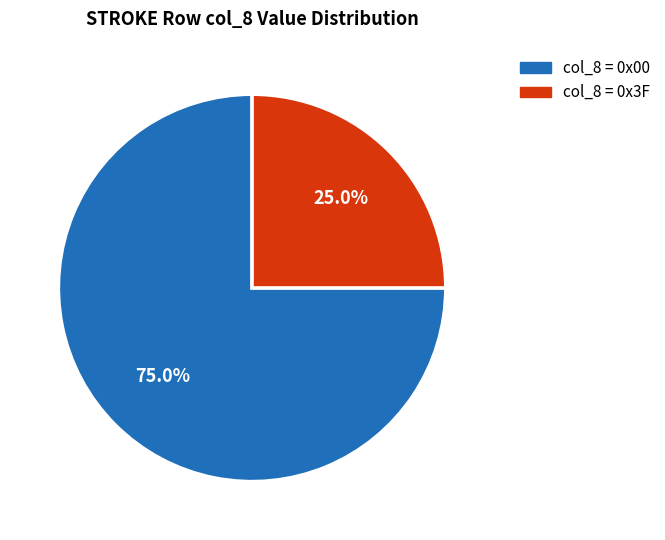

Does any single category account for the majority?

Yes